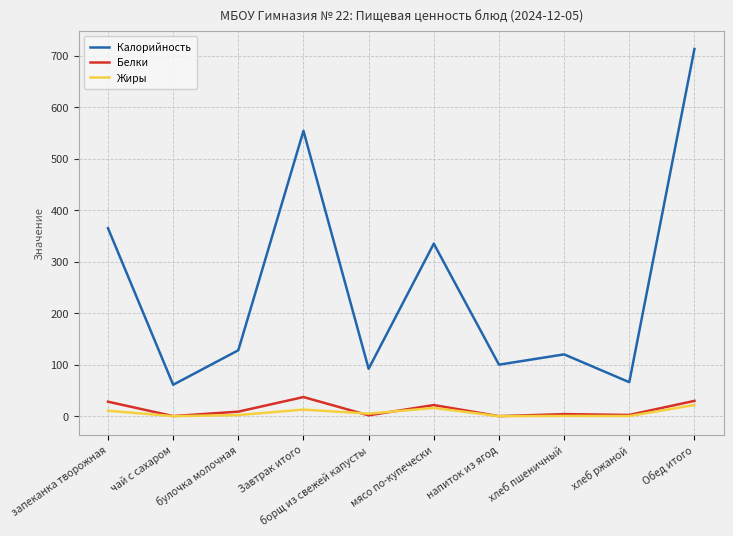

The value of Жиры at напиток из ягод is 0.0. True or false?

True